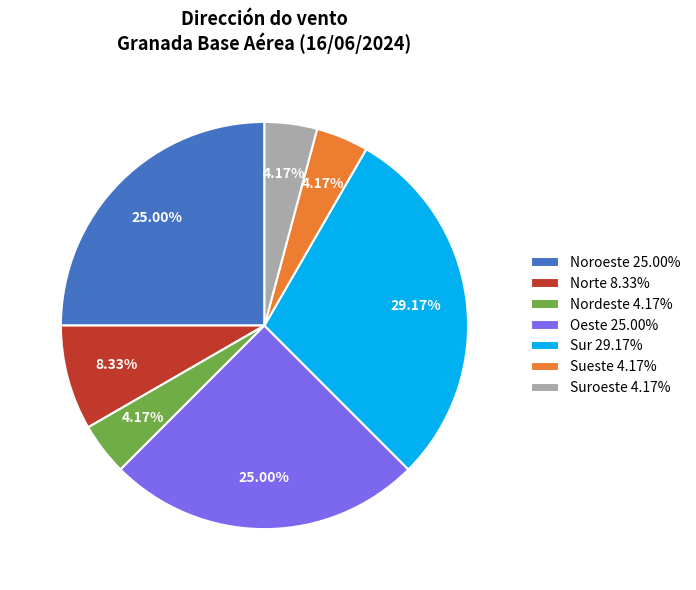

Is Sur 29.17% the majority of the pie?

No